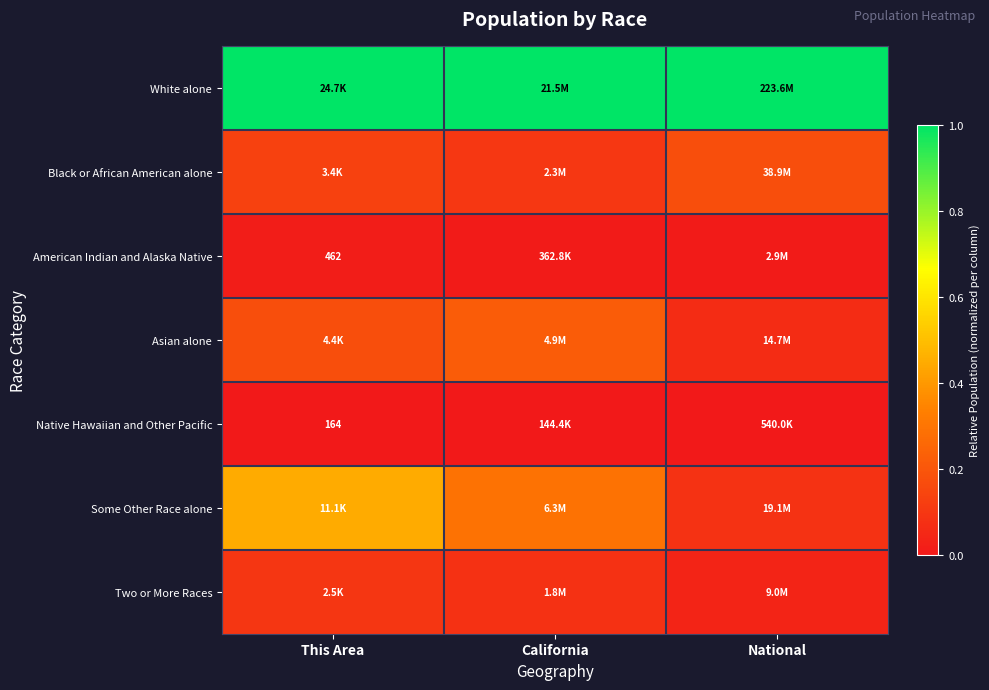

Rank the series at National from lowest to highest value.

Native Hawaiian and Other Pacific, American Indian and Alaska Native, Two or More Races, Asian alone, Some Other Race alone, Black or African American alone, White alone